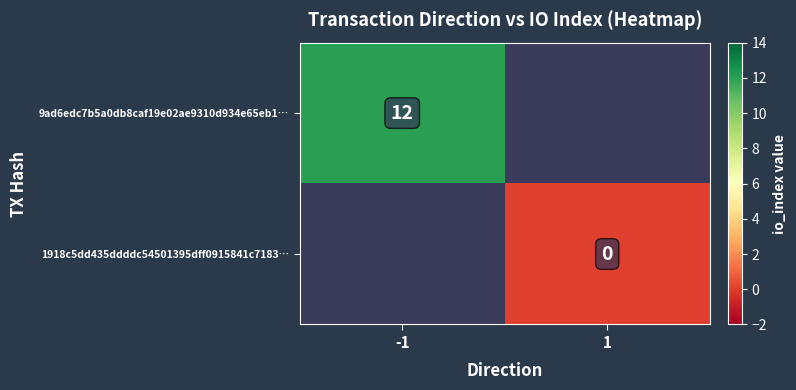

Which has a higher value, 1 or -1?

-1